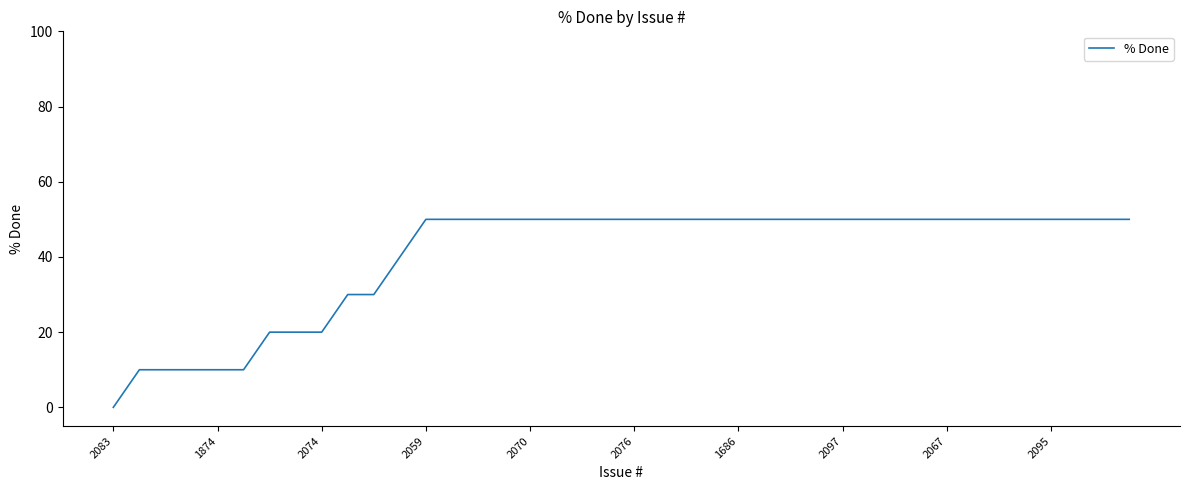

What is the maximum value shown in the chart?

50